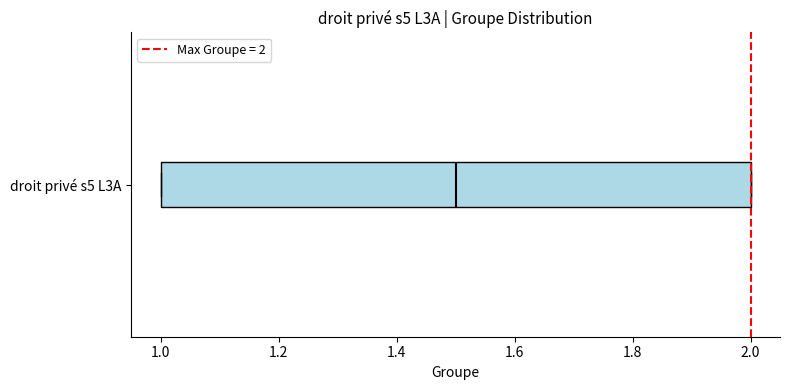

Transcribe this box plot: give where the median line is, the range the box spans, and where the two whiskers end, as read against the x-axis. The values are not printed on the chart, so give them approximately, as read against the axis.

median 1.5, box 1.0 to 2.0, whiskers 1.0 to 2.0